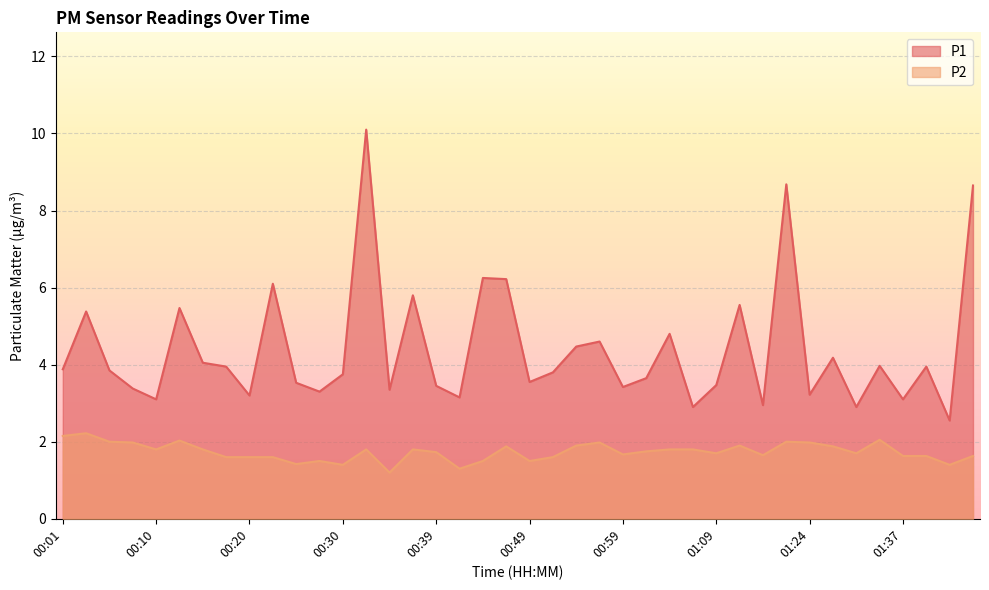

What is the difference between the P2 values at 00:15 and 00:20?

0.2